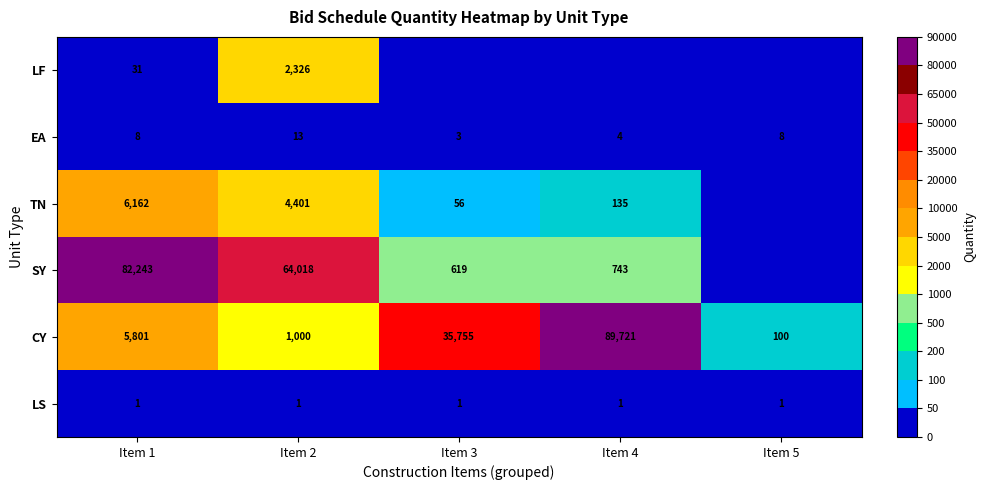

The LS series shows 0 at Item 3. True or false?

False